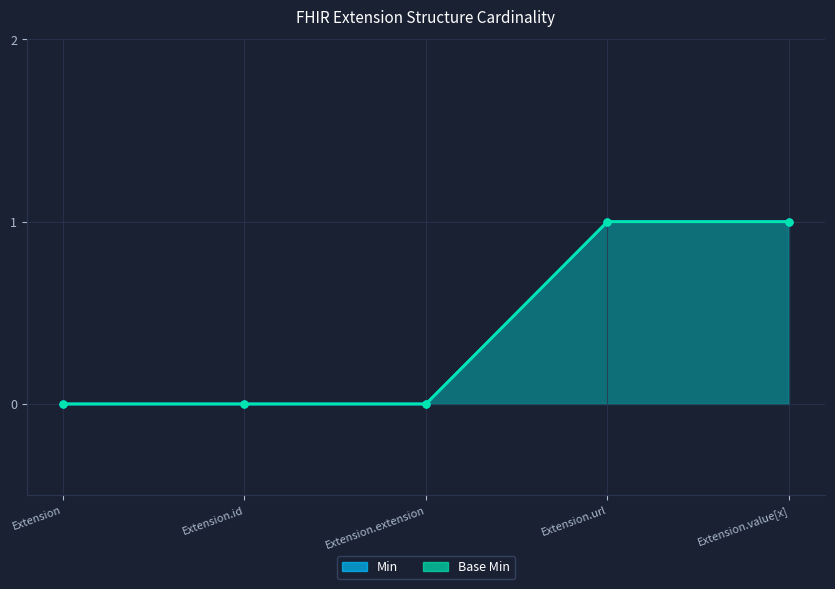

The value of Base Min at Extension.value[x] is 1. True or false?

True